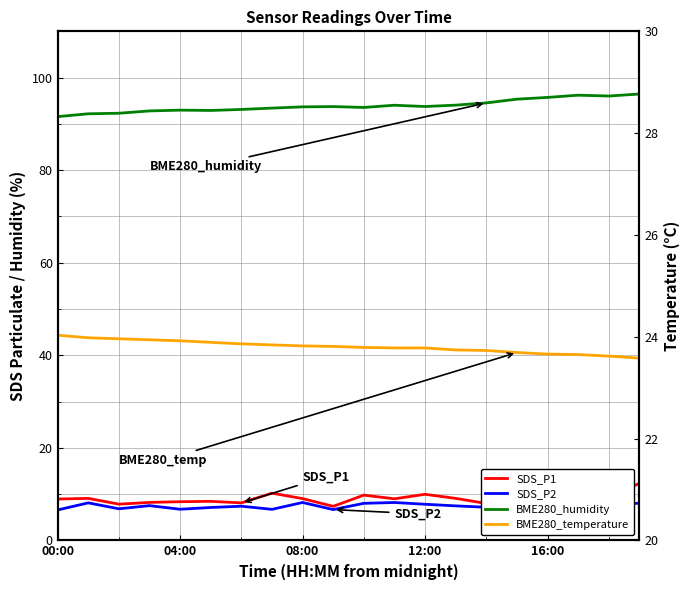

Which category has the lowest value in the SDS_P2 series?

00:00